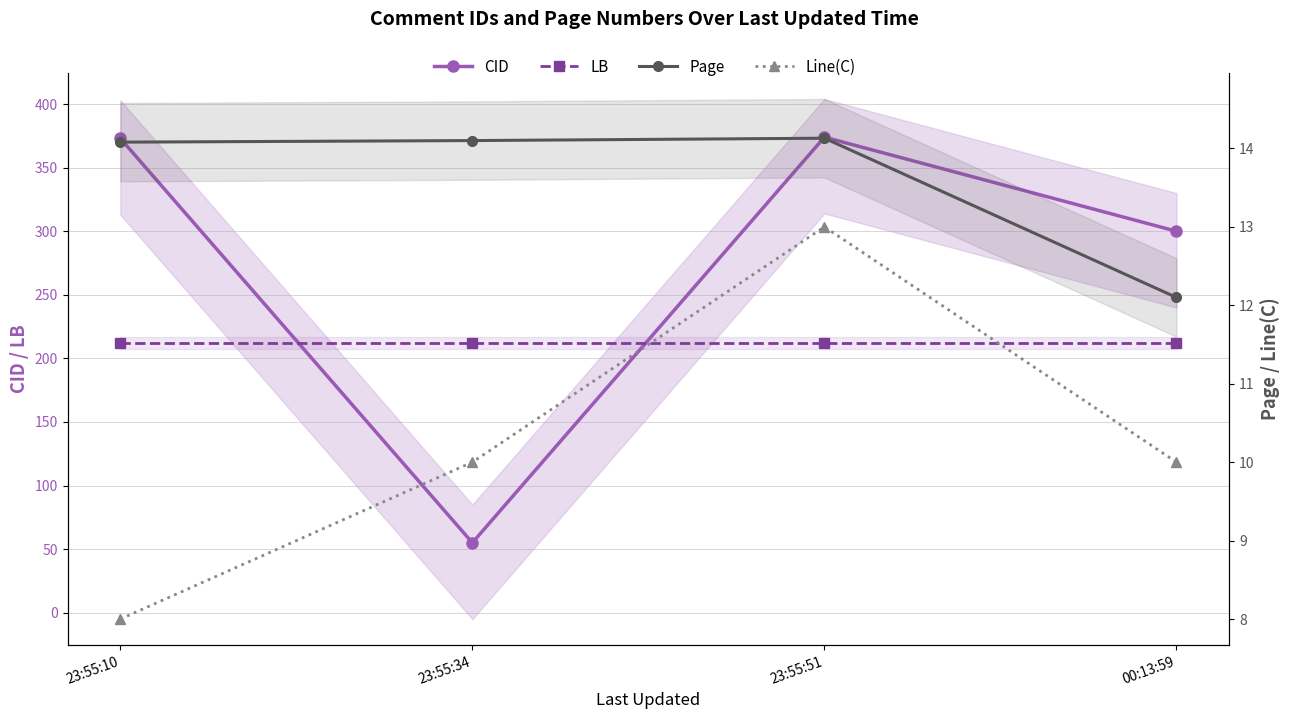

Which series has the largest range (max minus min)?

CID